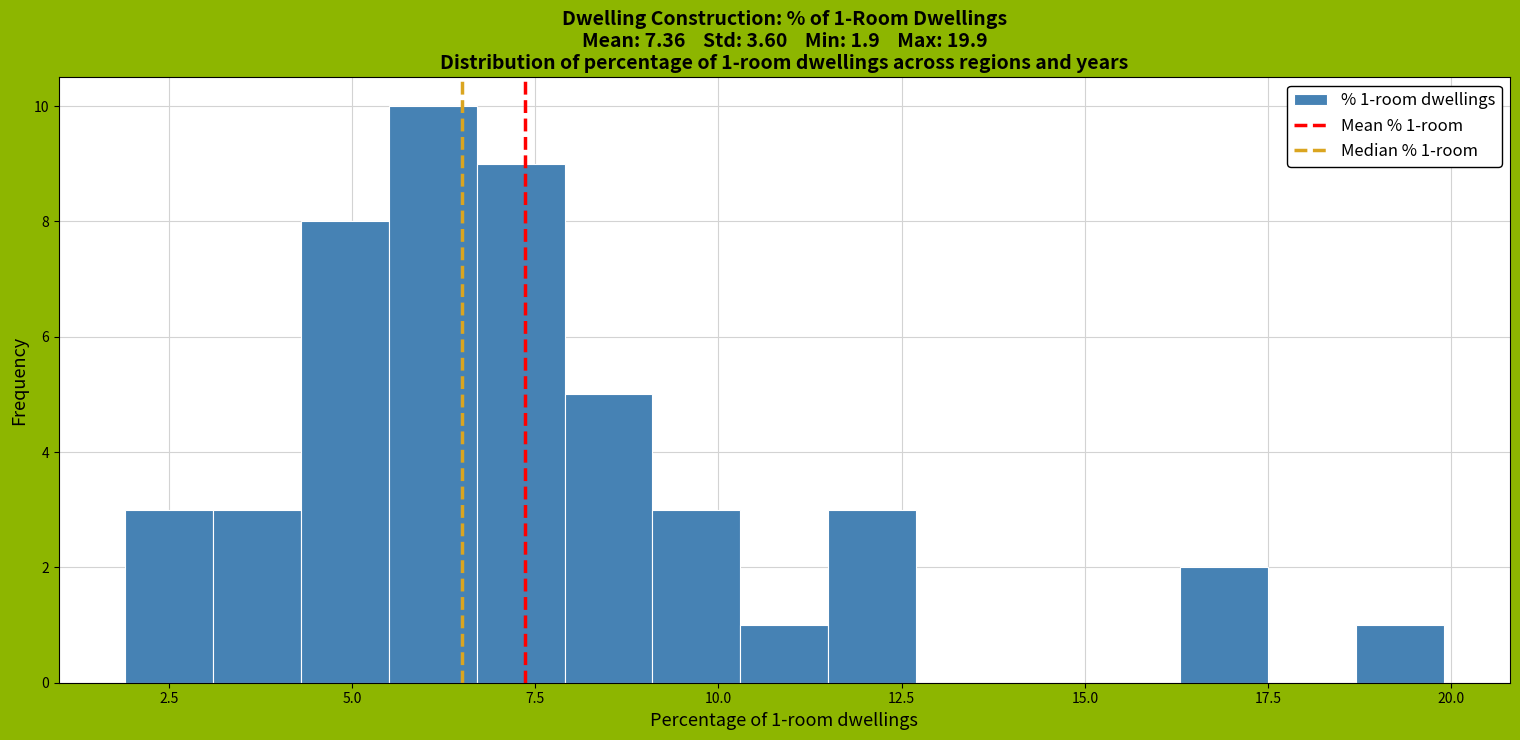

Read against the x-axis, roughly where is the centre of the tallest bar?

6.0